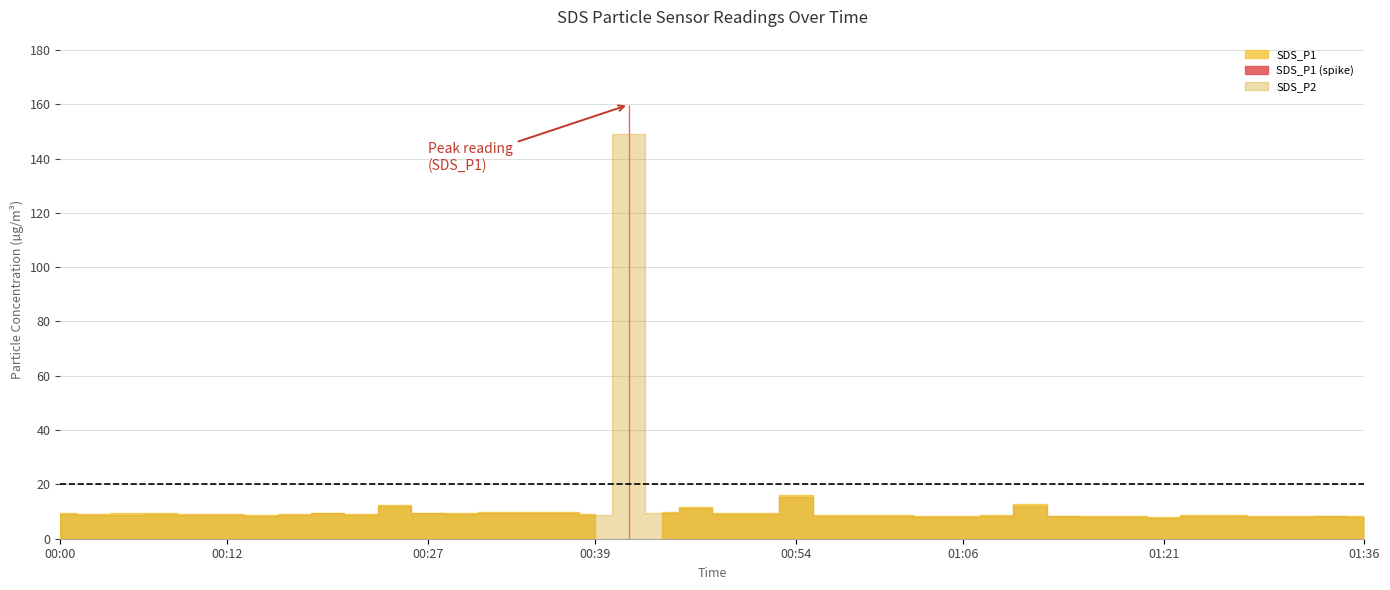

How many interior local valleys does the SDS_P1 series have?

11